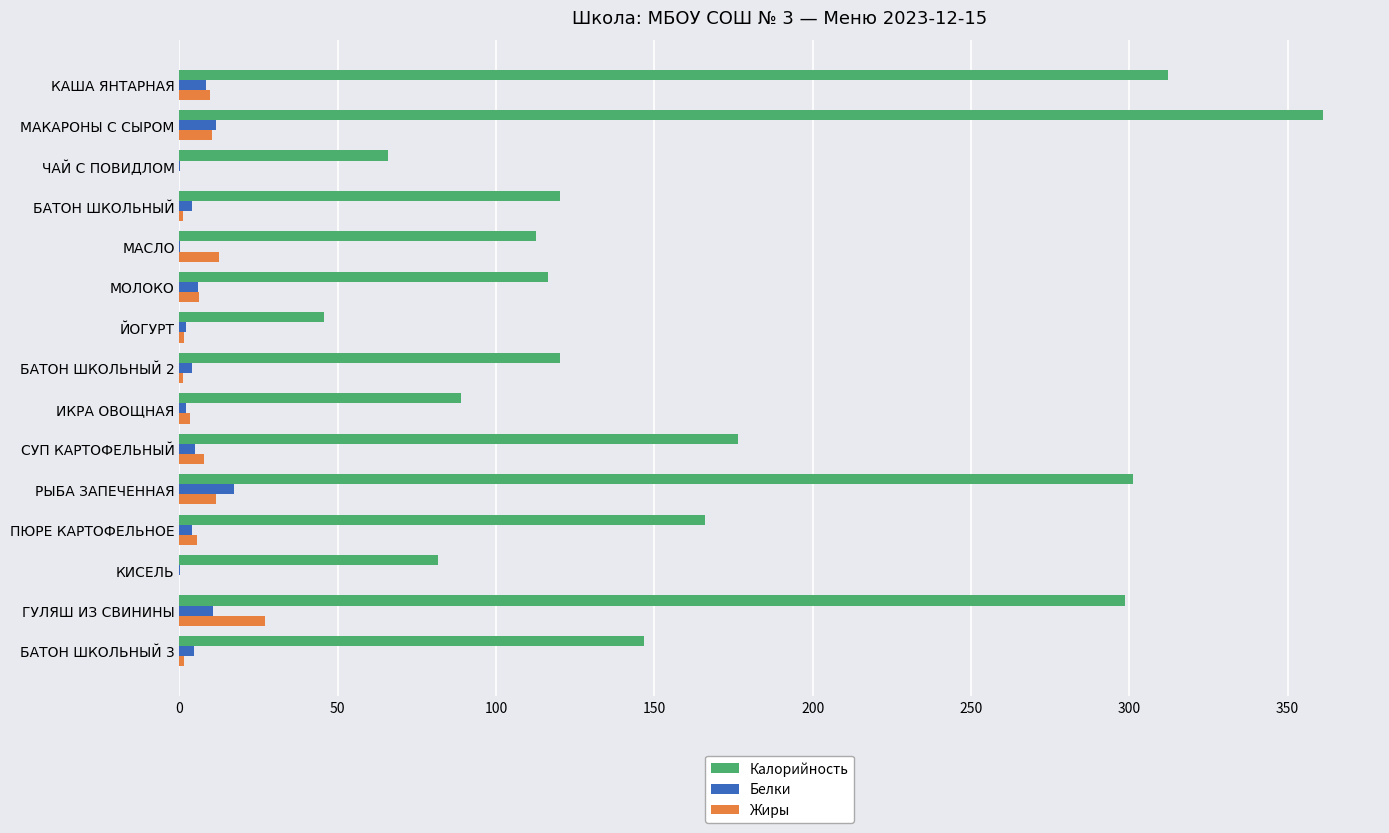

Between БАТОН ШКОЛЬНЫЙ 2 and СУП КАРТОФЕЛЬНЫЙ, which series saw the biggest shift?

Калорийность